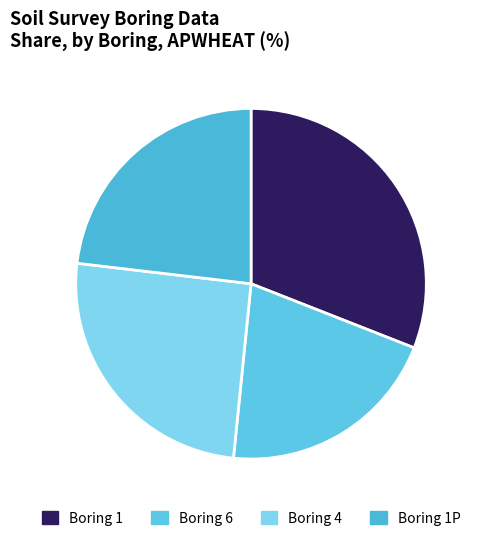

Rank the categories by value from lowest to highest.

Boring 6, Boring 1P, Boring 4, Boring 1